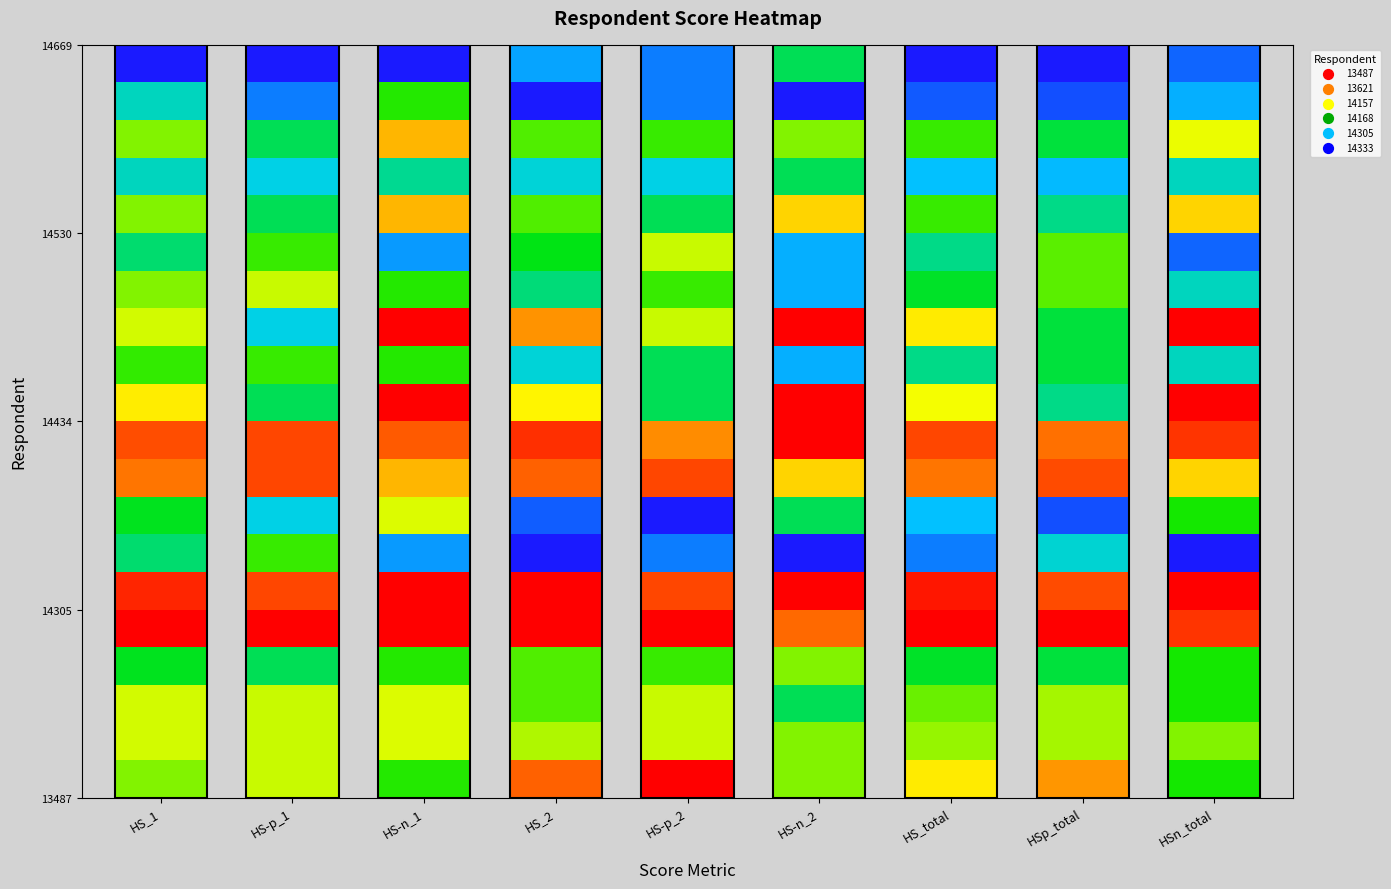

What is the lowest value of the 13621 series?

7